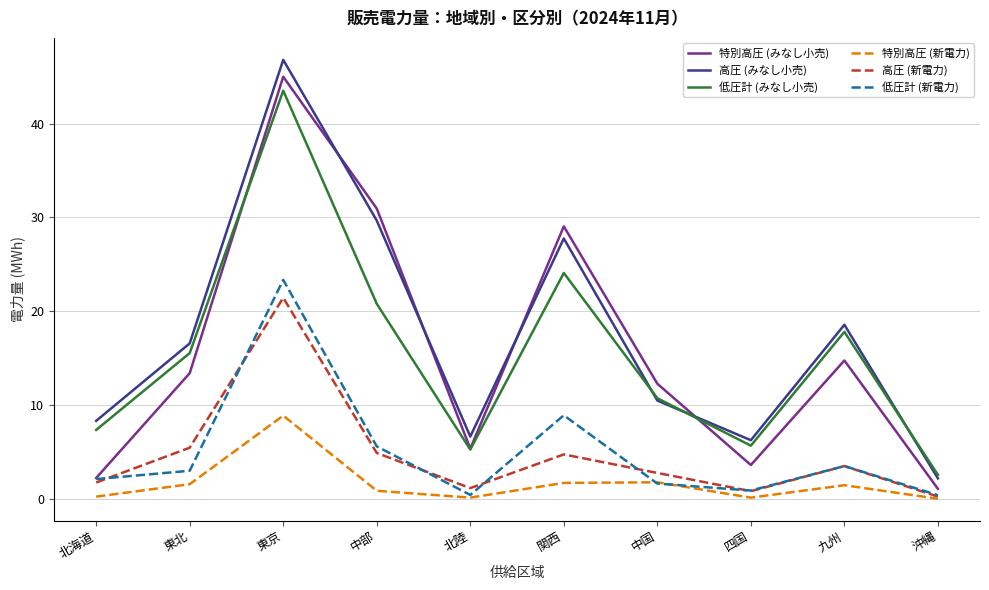

What are all the series names shown in the legend?

特別高圧 (みなし小売), 高圧 (みなし小売), 低圧計 (みなし小売), 特別高圧 (新電力), 高圧 (新電力), 低圧計 (新電力)